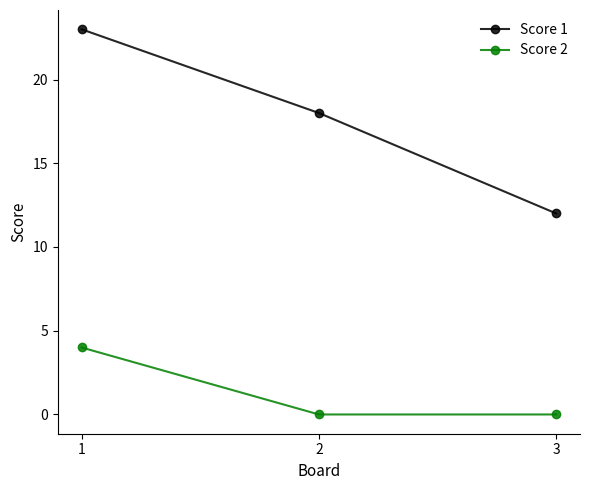

Between 2 and 3, which series saw the biggest shift?

Score 1